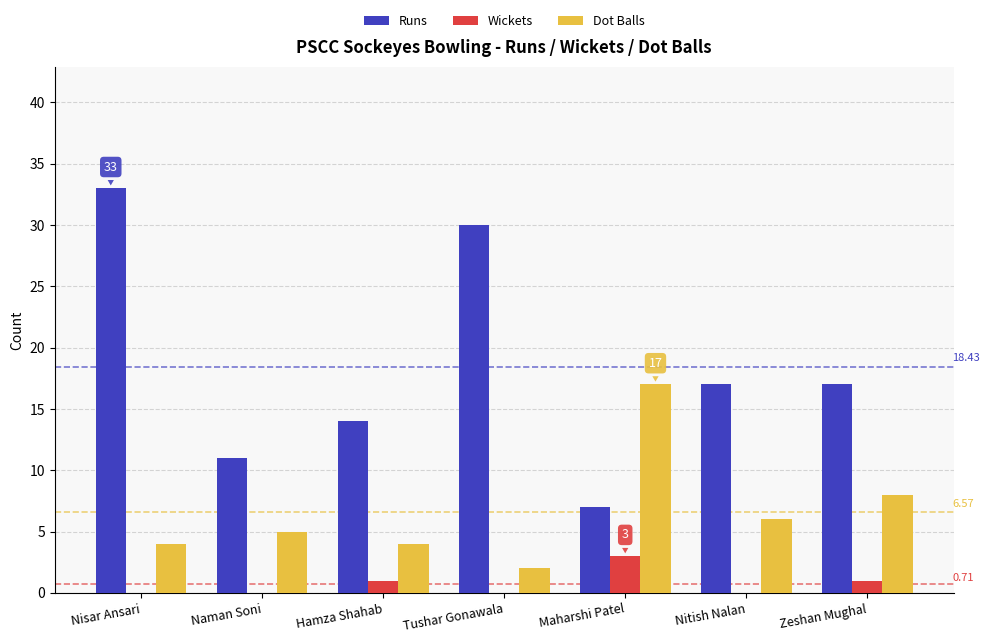

How many groups of bars are there?

7